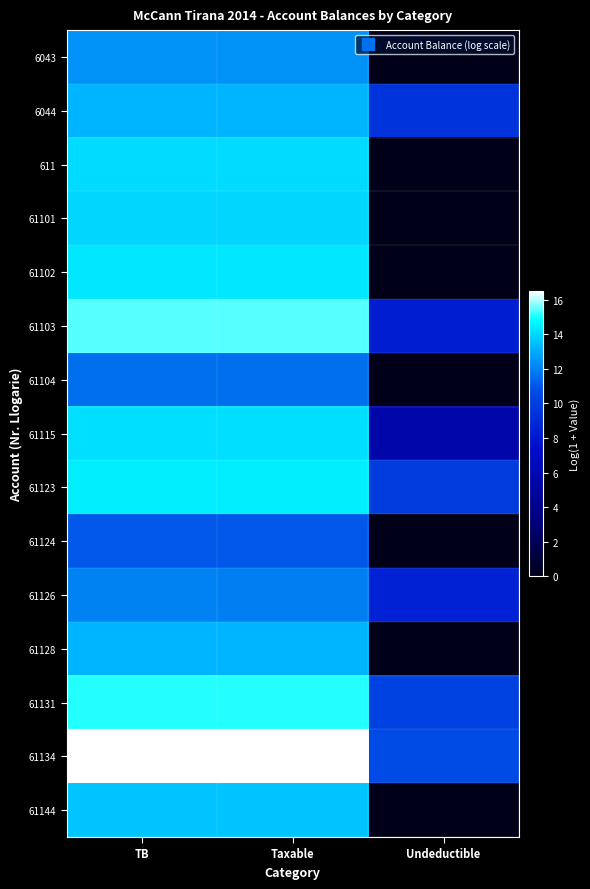

Rank the series by their maximum value, from lowest to highest.

61124, 61104, 61126, 6043, 61128, 6044, 61144, 61101, 611, 61115, 61102, 61123, 61131, 61103, 61134